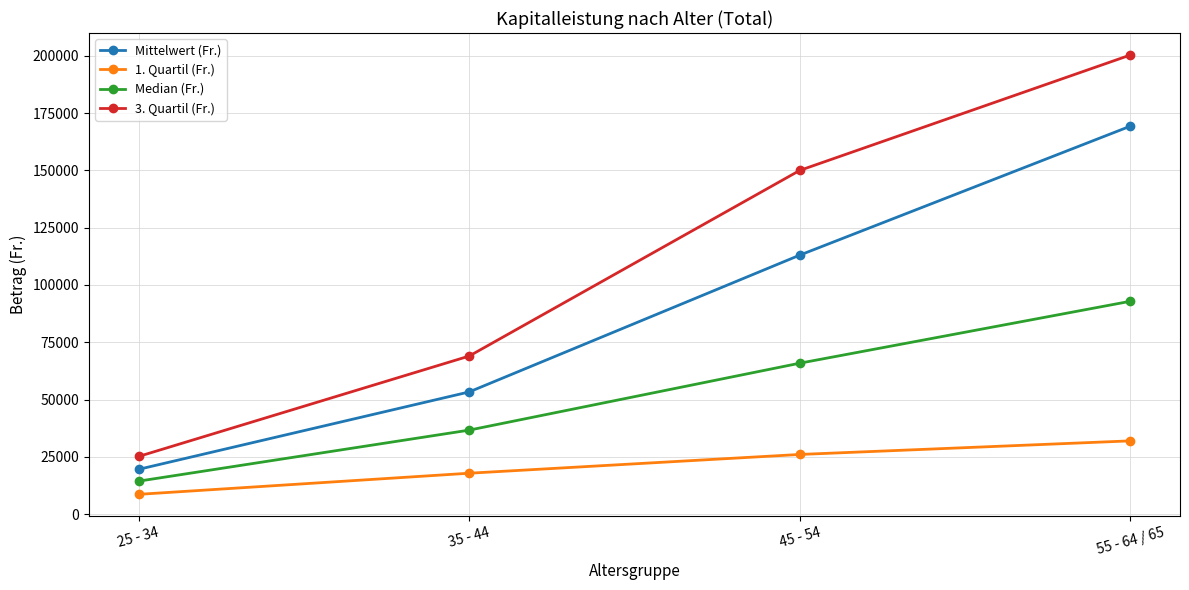

True or false: 3. Quartil (Fr.) and Mittelwert (Fr.) intersect in this chart.

False